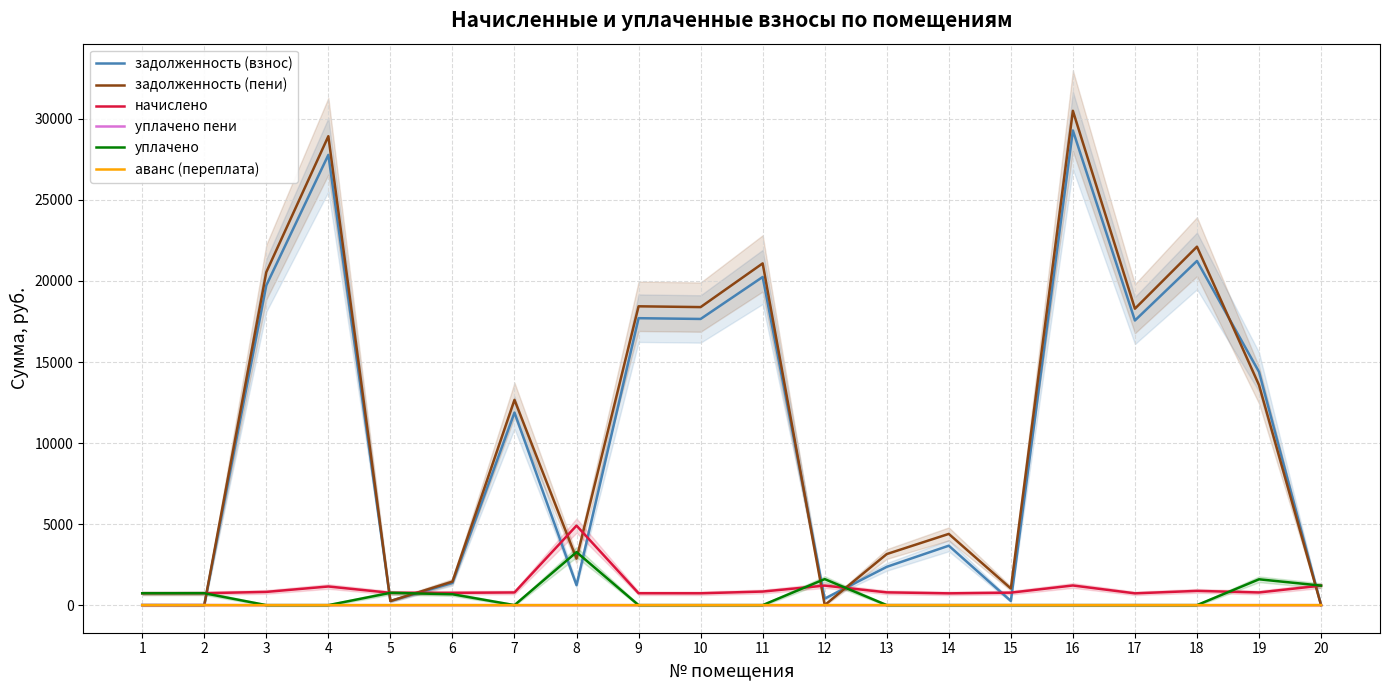

True or false: задолженность (пени) has more than 0 points higher than both neighbors.

True